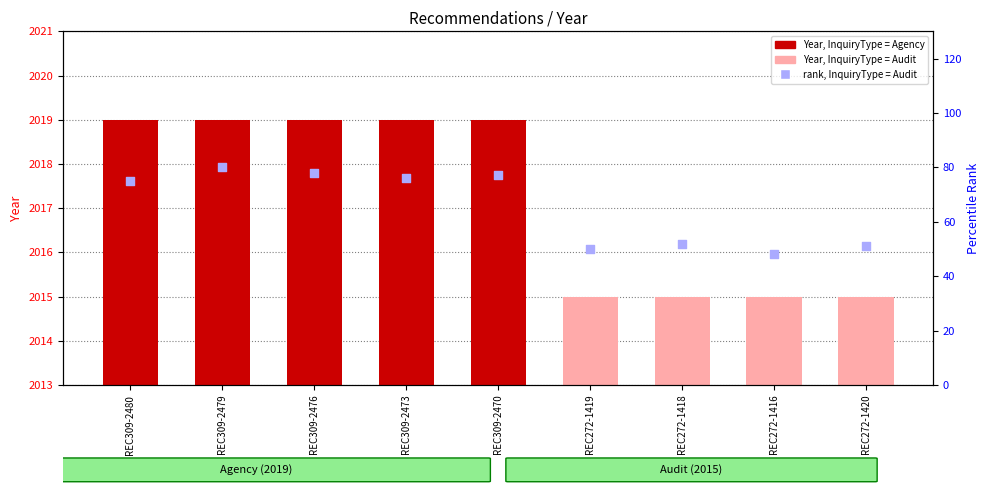

Which series has the largest Y range (max minus min)?

rank, InquiryType